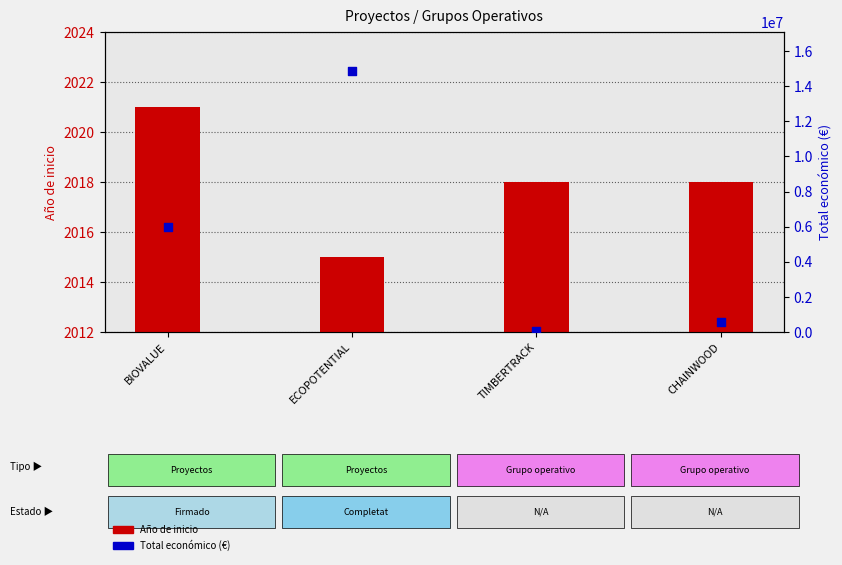

Which series has the largest total across all categories?

Total económico